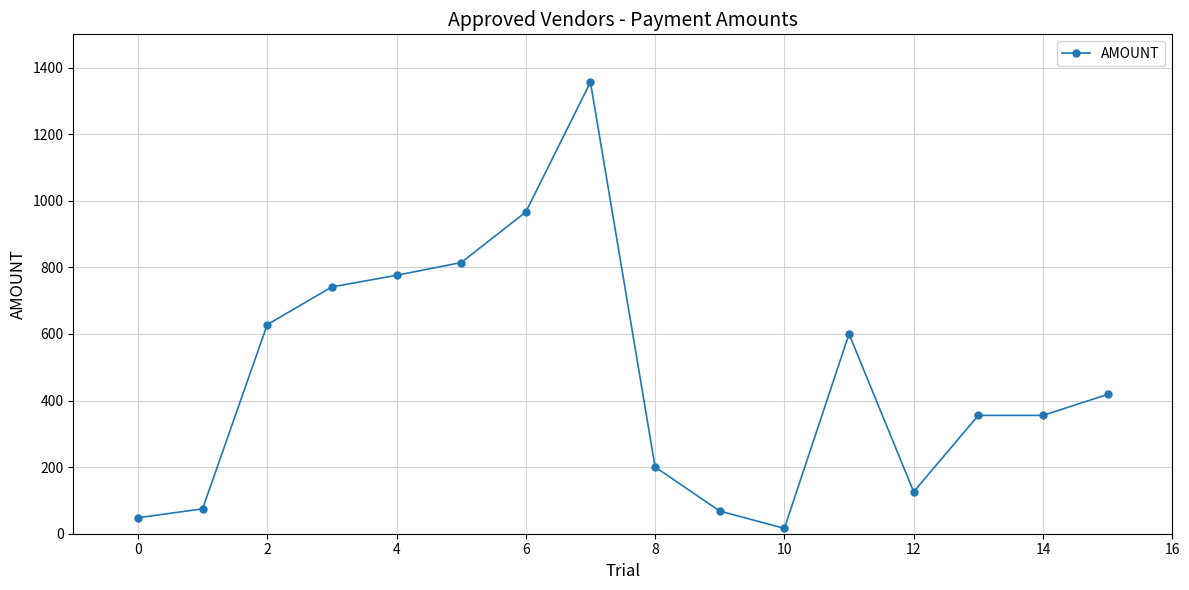

True or false: there are more than 1 points higher than both neighbors.

True